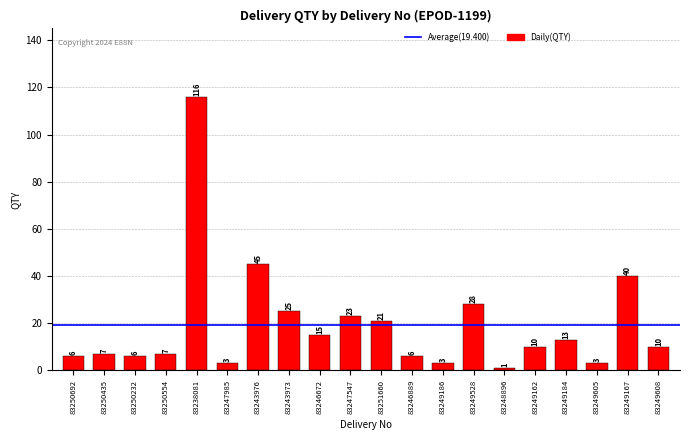

What value does the data have at 83250692?

6